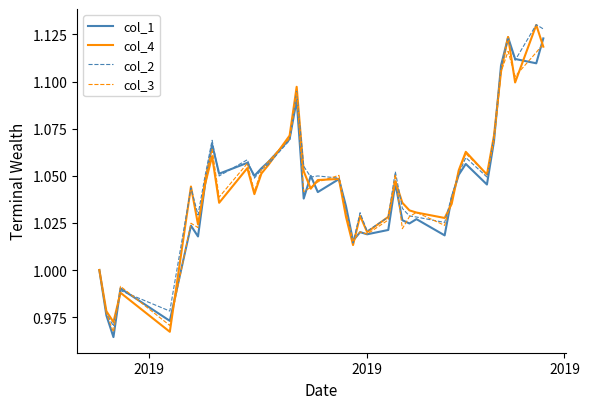

What is the value of the col_4 point at the 9th from the left?

1.1